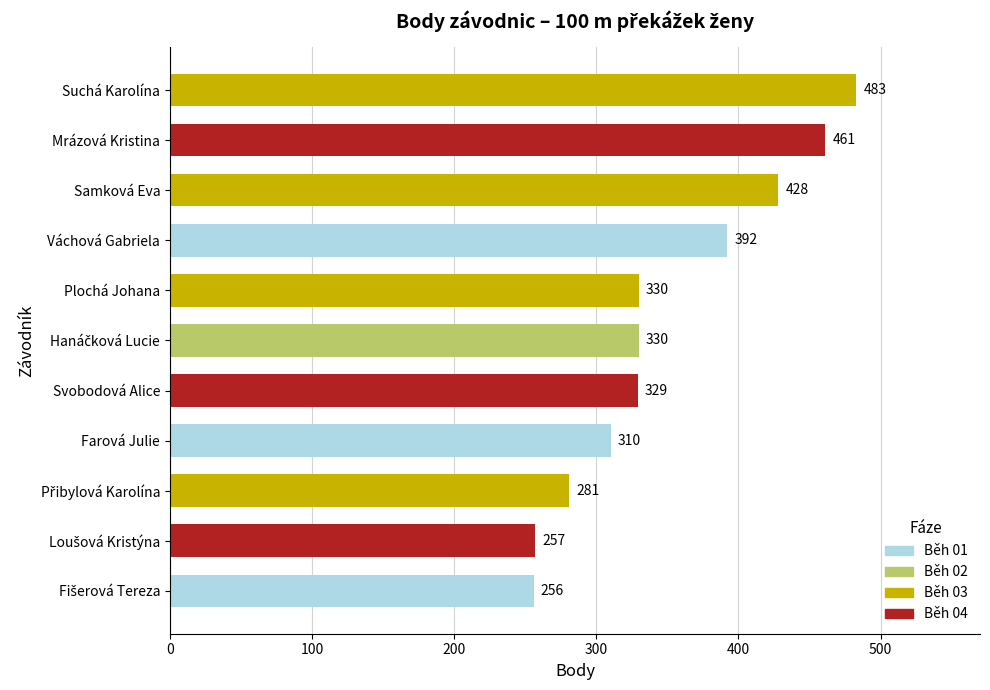

What is the minimum value shown in the chart?

256